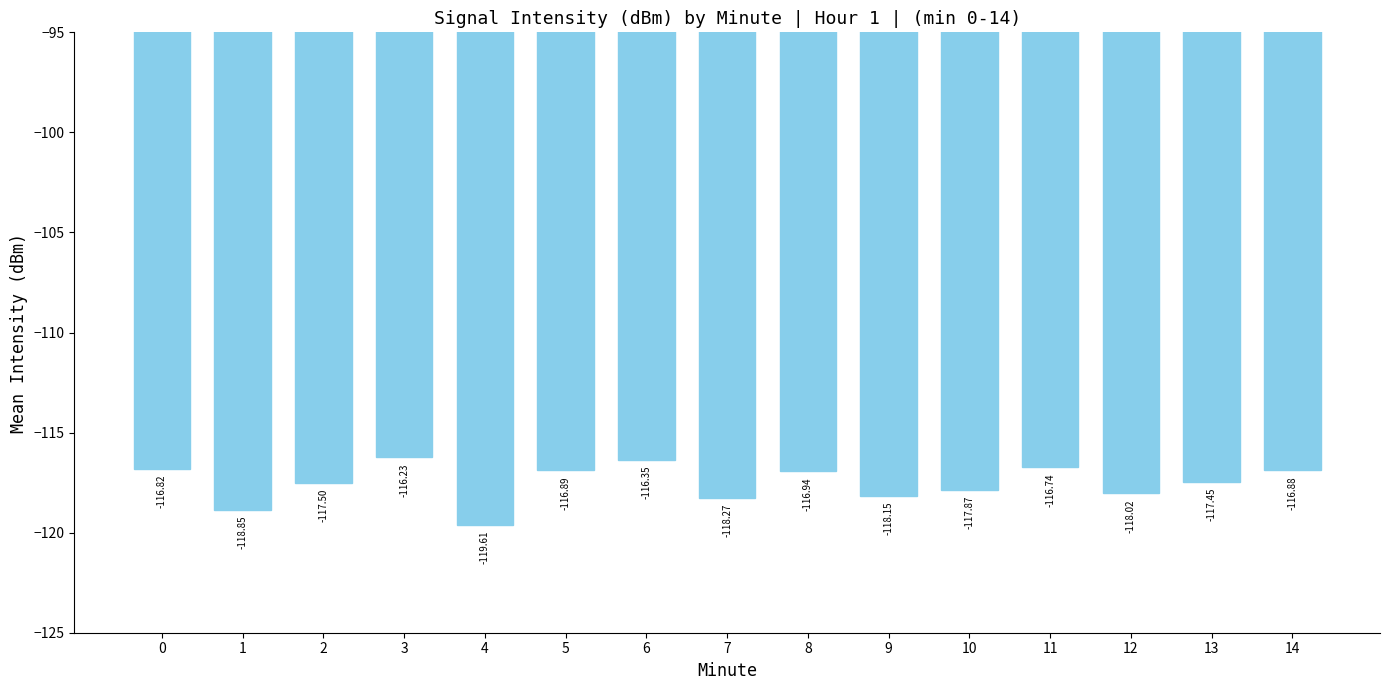

What is the maximum value shown in the chart?

-116.2